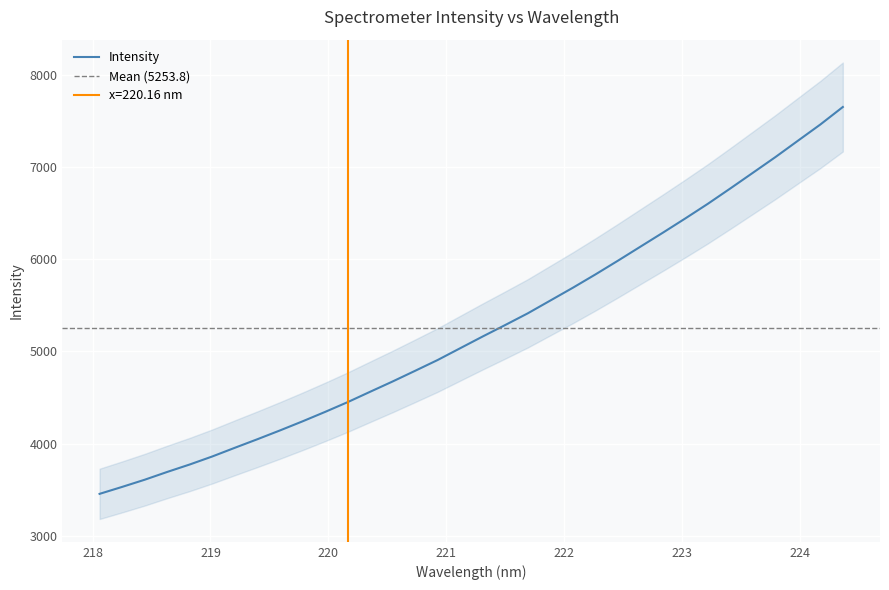

What is the greatest value displayed?

7649.2